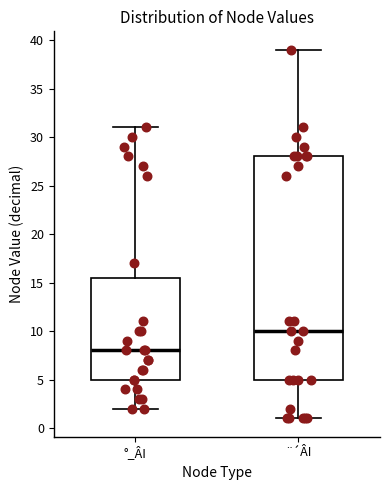

Which box's median line is the highest?

¨´ÂI